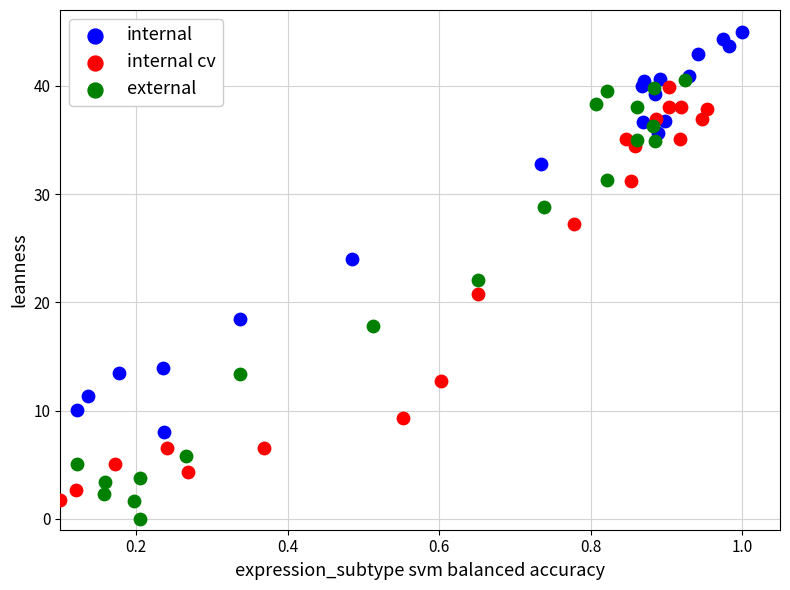

Which series reaches the minimum Y coordinate?

external